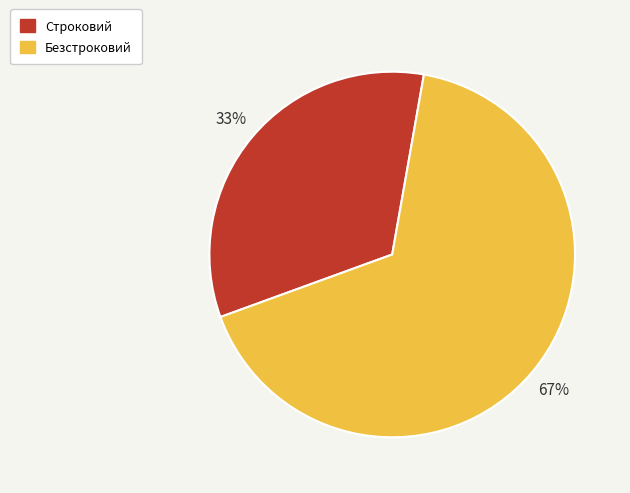

Which has a higher value, Безстроковий or Строковий?

Безстроковий